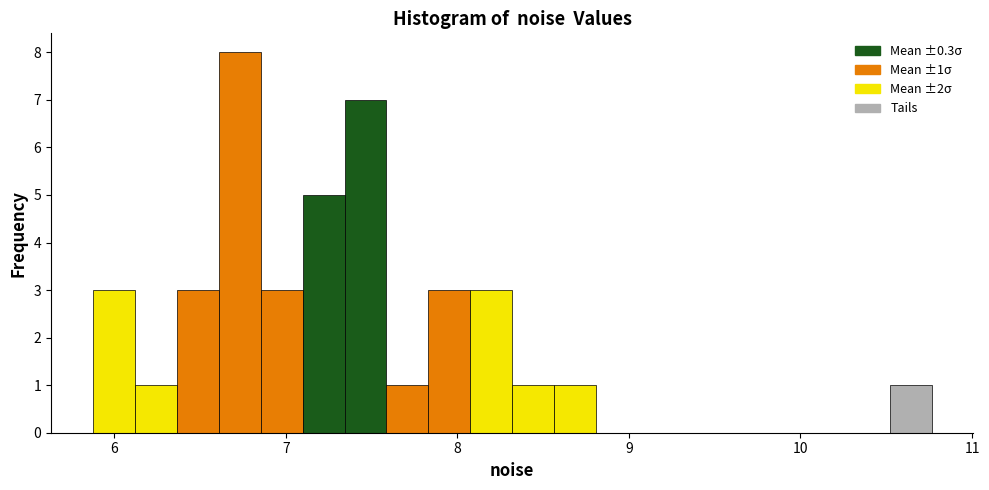

Around what value on the x-axis is the tallest bar? Give the approximate position of its centre, as read against the axis.

6.7